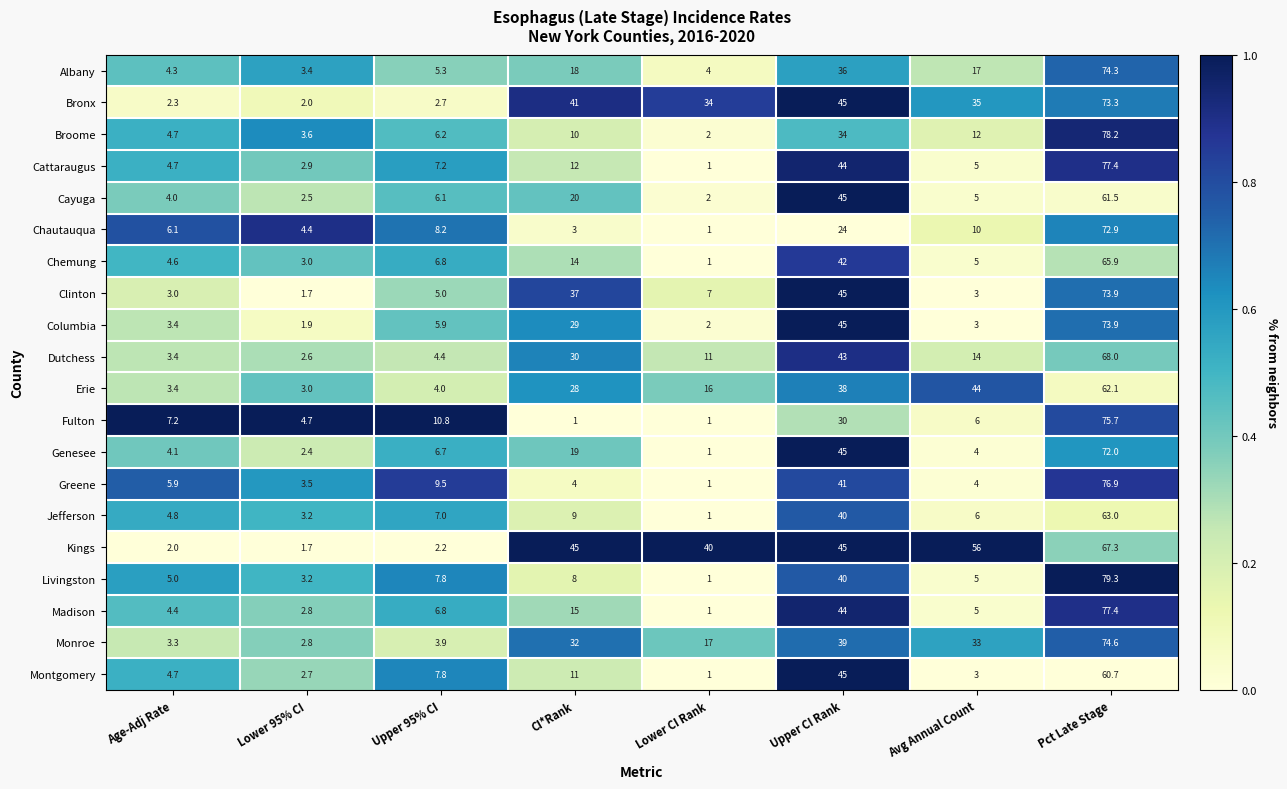

What is the difference between the Monroe values at Lower CI Rank and Age-Adj Rate?

13.7